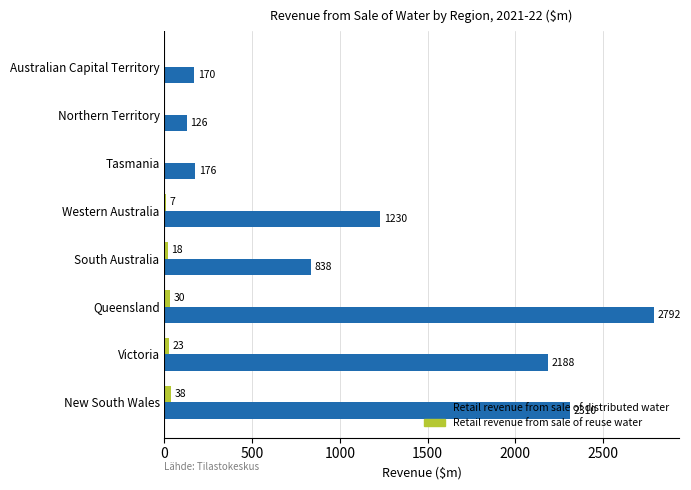

Which category has the highest value across all series?

Queensland